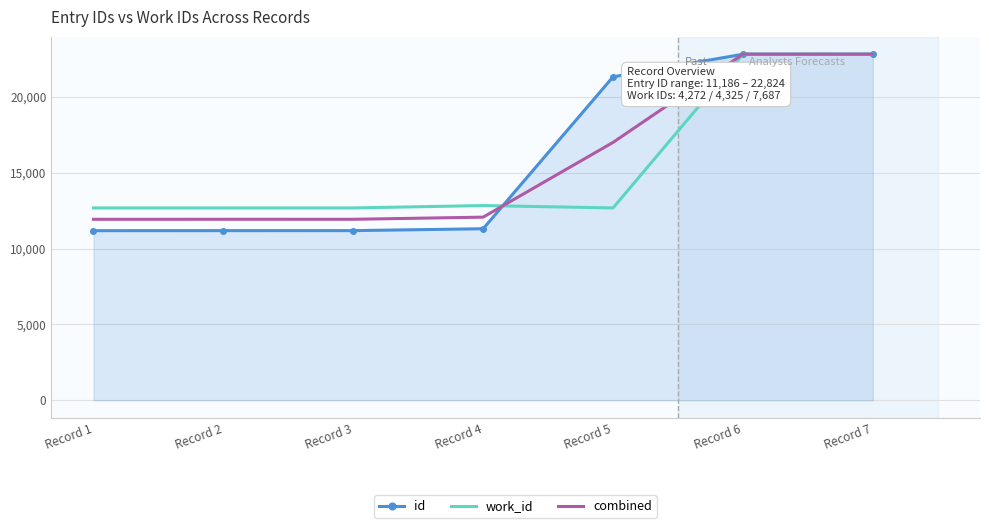

True or false: work_id and combined intersect in this chart.

True